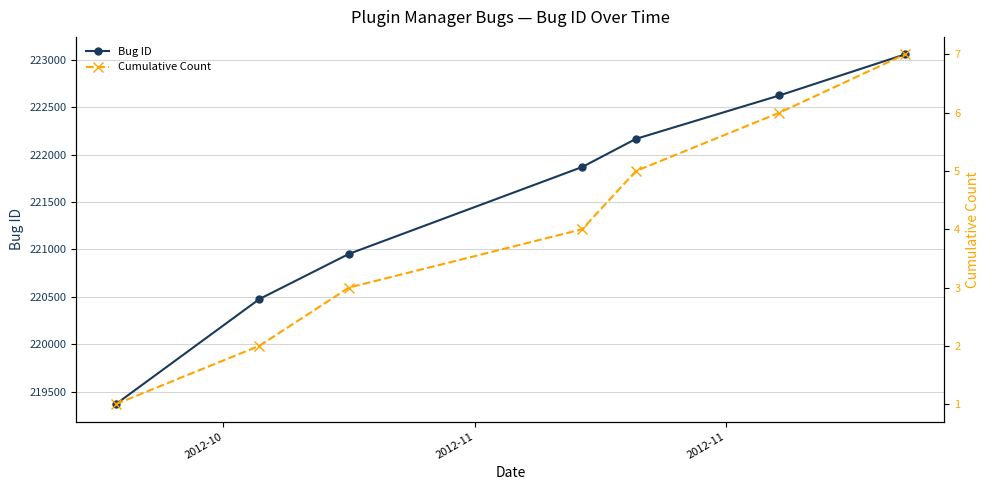

True or false: Bug ID has more than 2 points higher than both neighbors.

False